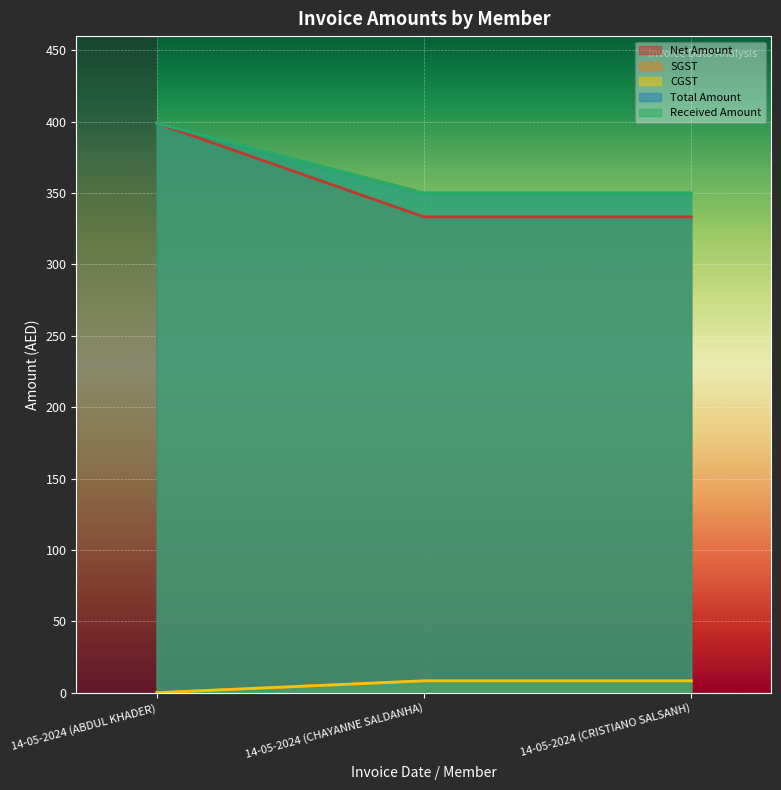

Count the number of categories in the chart.

3